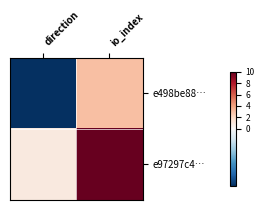

At how many categories does at least one series exceed 3?

1